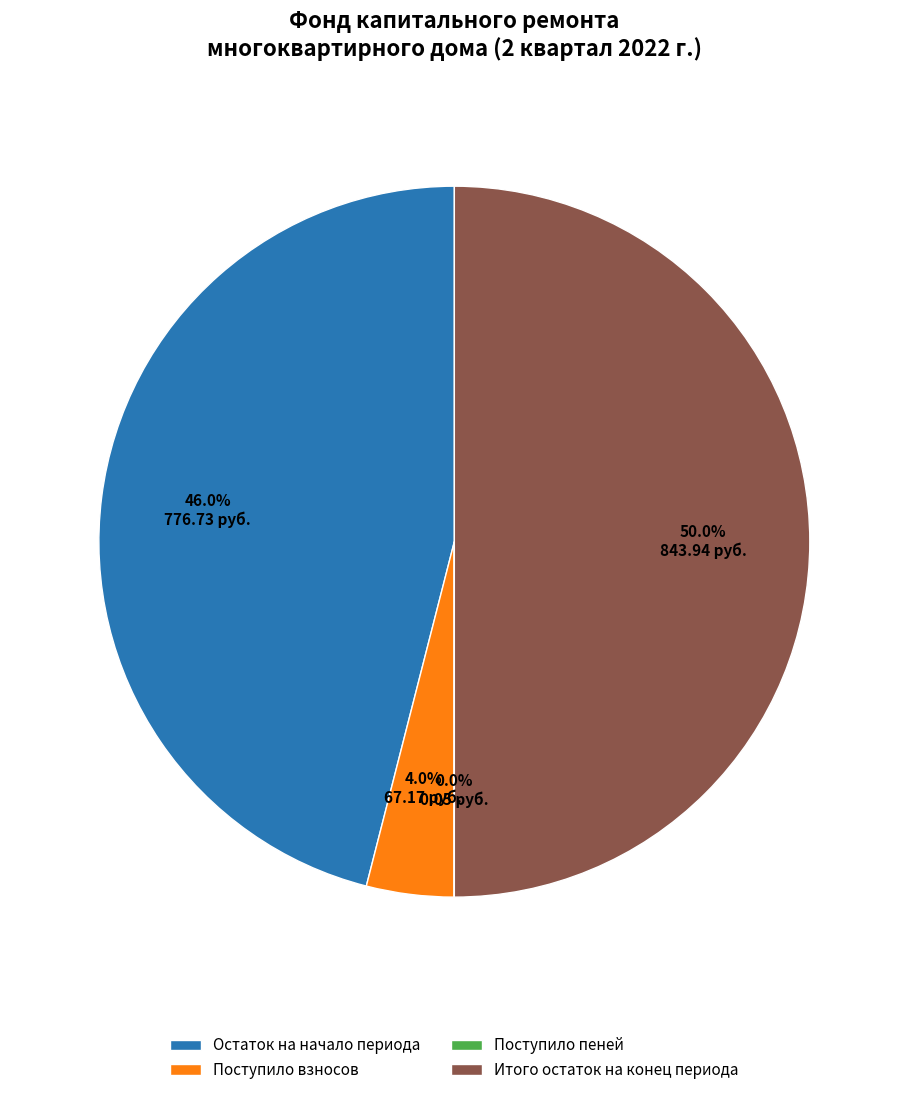

How much of the chart is everything except Поступило взносов?

96.0%